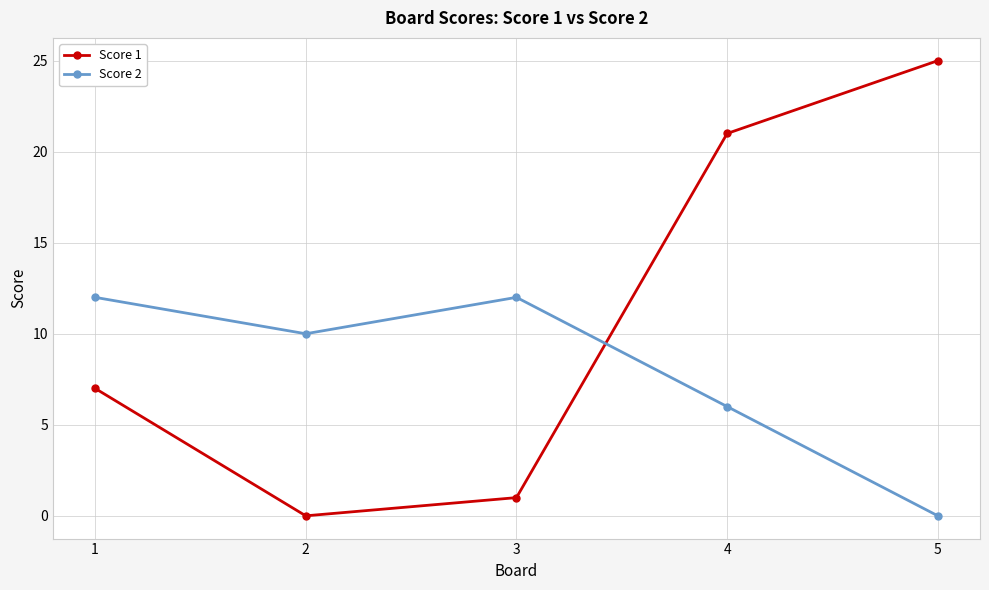

What is the total value across all series at 3?

13